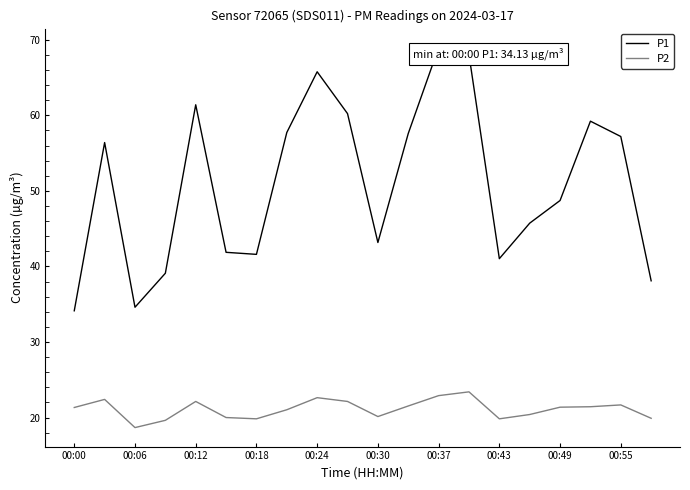

Which series has the largest total across all categories?

P1